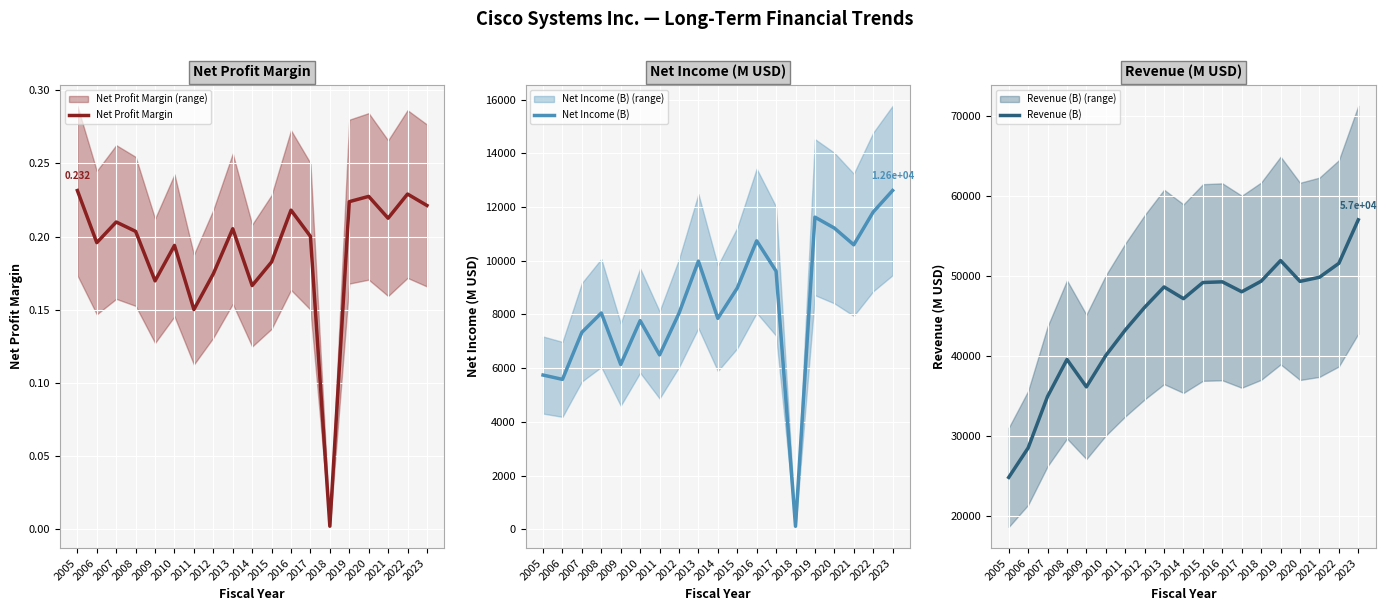

At which category does the chart reach its minimum across all series?

2018